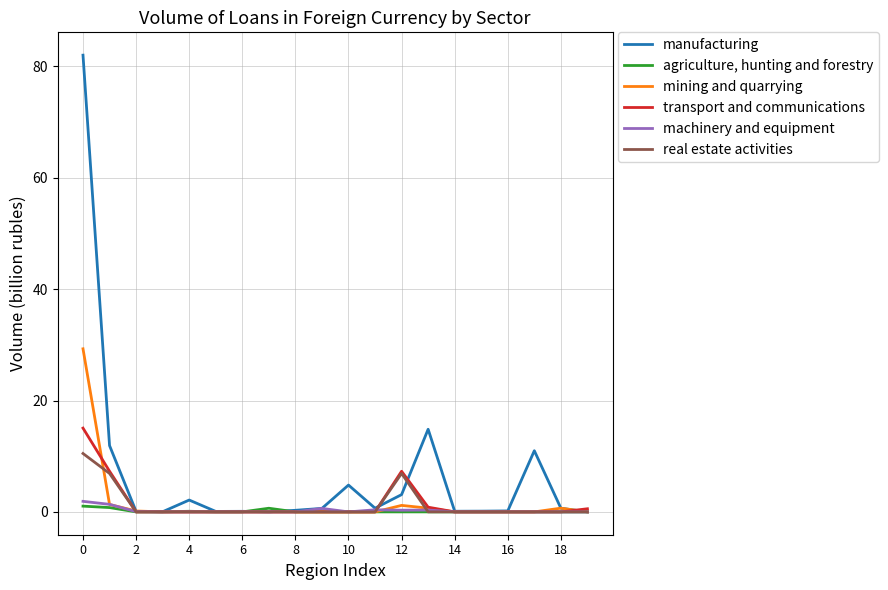

Which series has the widest spread of values?

manufacturing